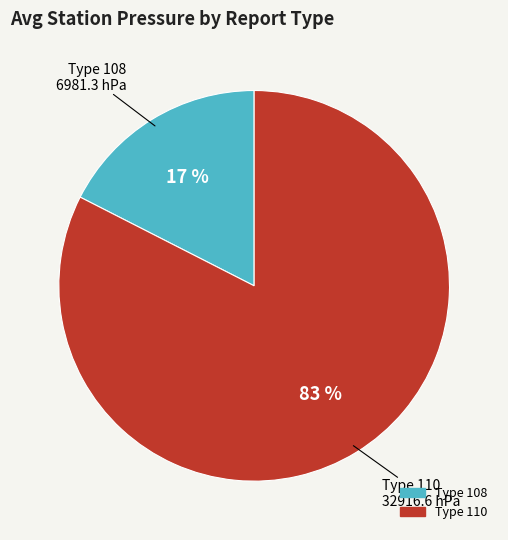

To the nearest percent, what is the average slice percentage?

50%